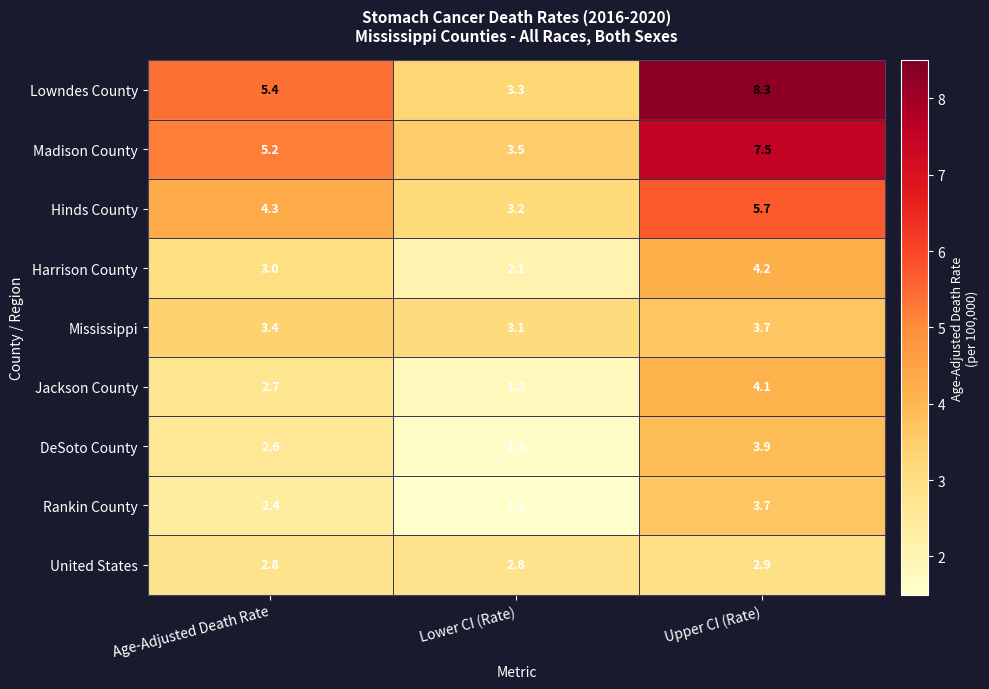

List the labels in order of Mississippi value, largest first.

Upper CI (Rate), Age-Adjusted Death Rate, Lower CI (Rate)